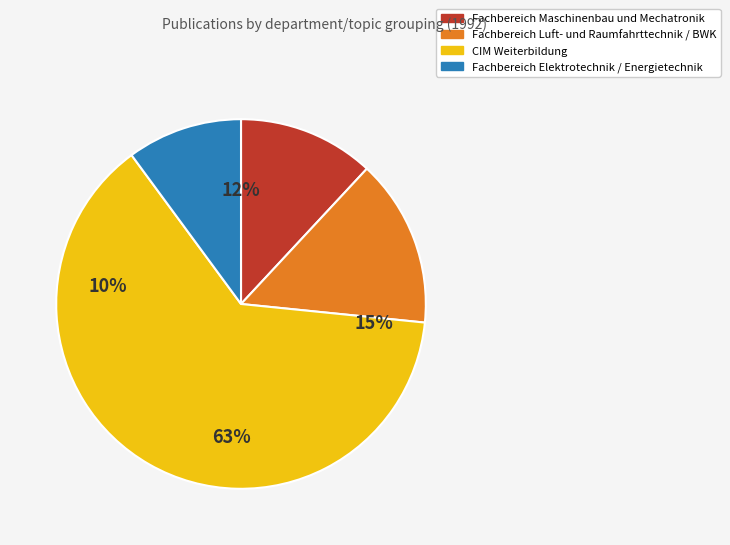

True or false: Fachbereich Maschinenbau und Mechatronik (Schweißen) accounts for 1% of the total.

False